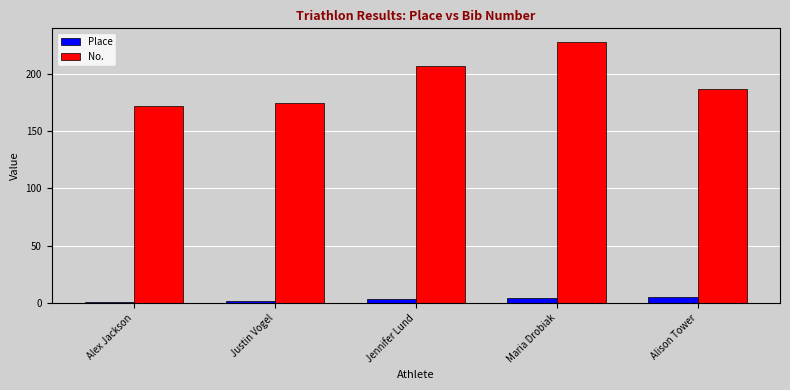

Count the number of categories in the chart.

5